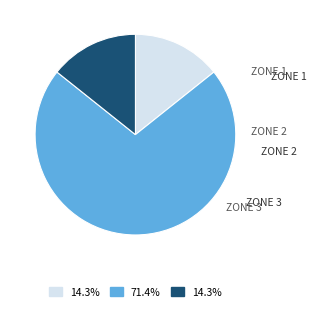

How many slices are in this pie chart?

3